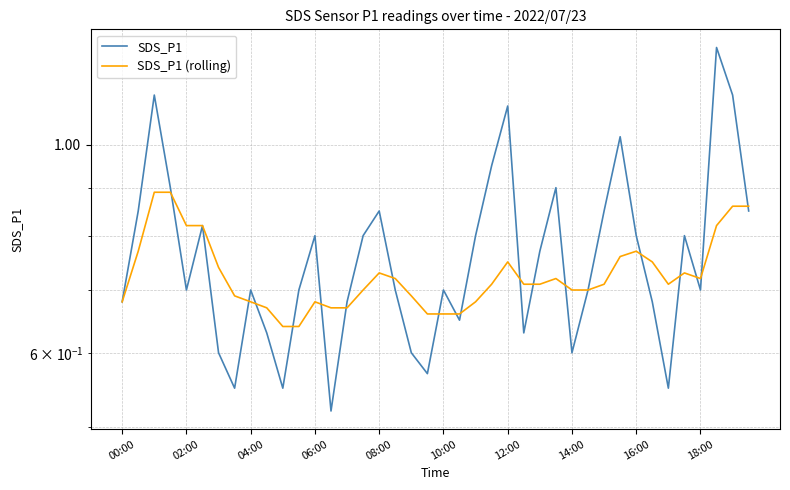

Is it true that SDS_P1 (rolling) equals 1.0 at 17?

False